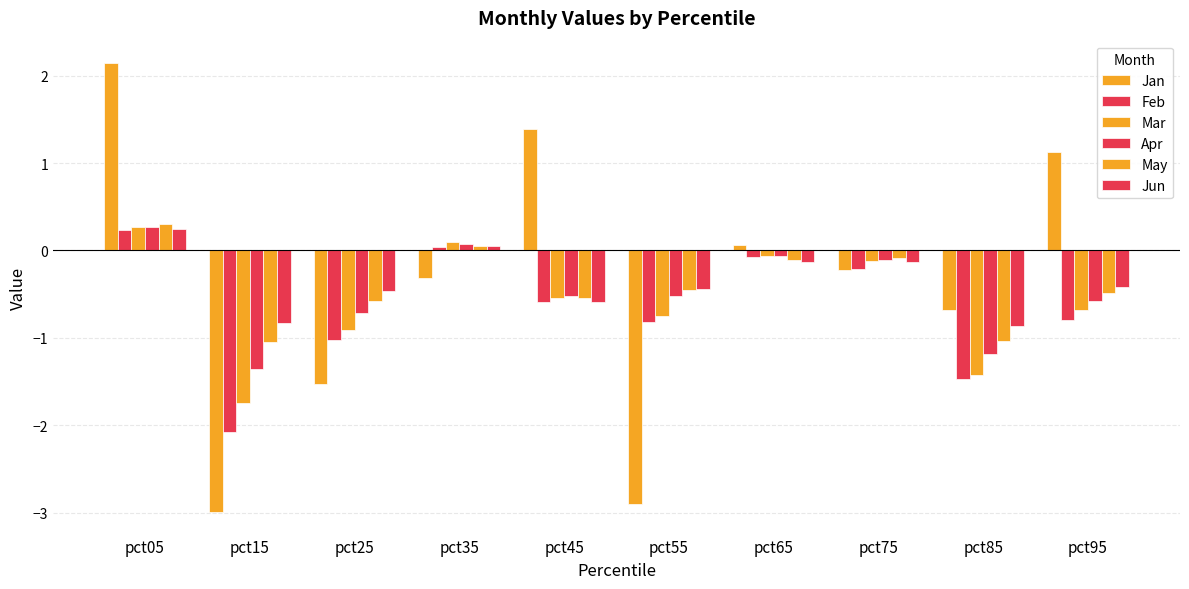

At which label is Apr closest to 0?

pct65